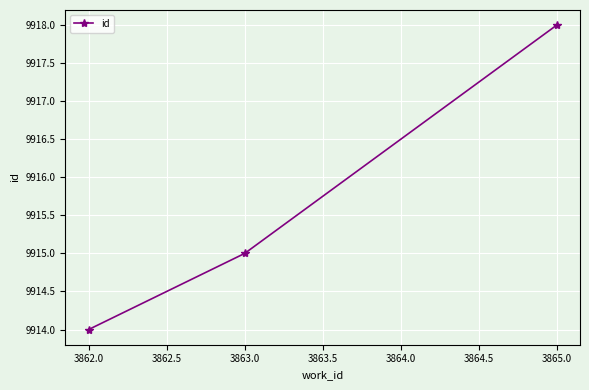

Does the chart have visible grid lines?

Yes